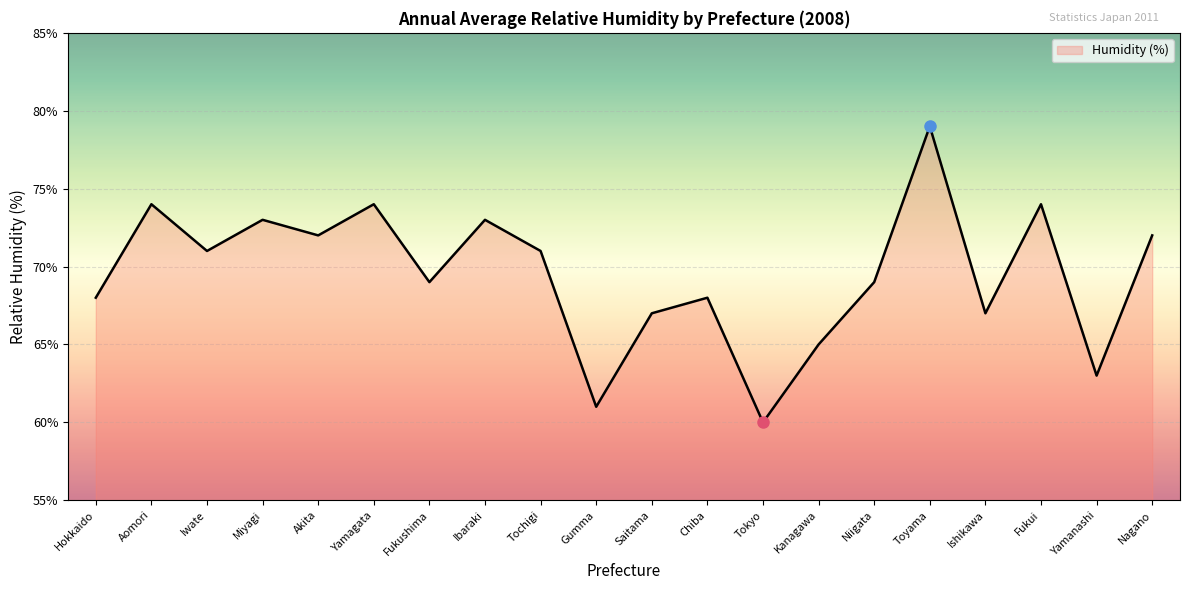

Between Hokkaido and Saitama, which is larger?

Hokkaido